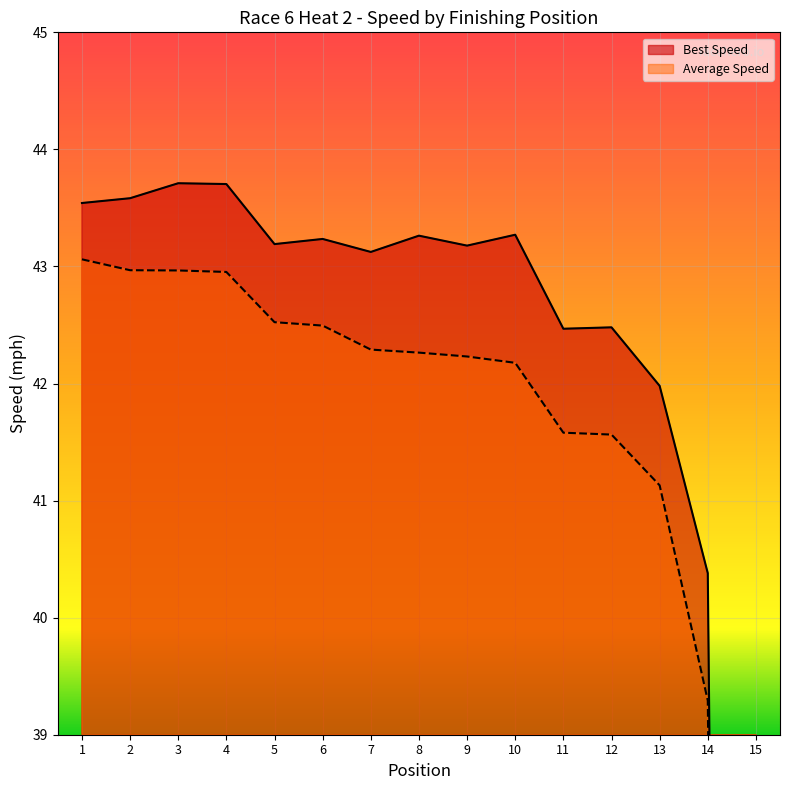

How many values in Best Lap time are above zero?

14